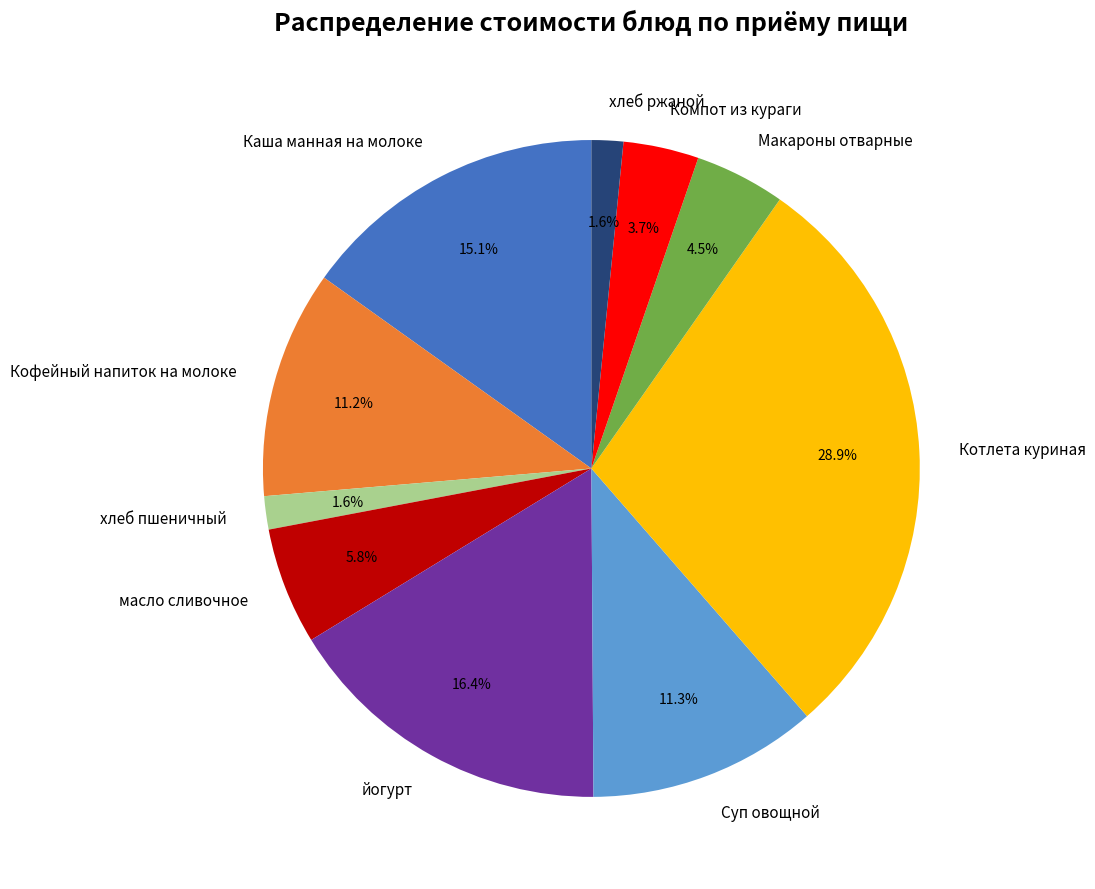

To the nearest percent, what is the difference between the largest and smallest slice percentages?

27%